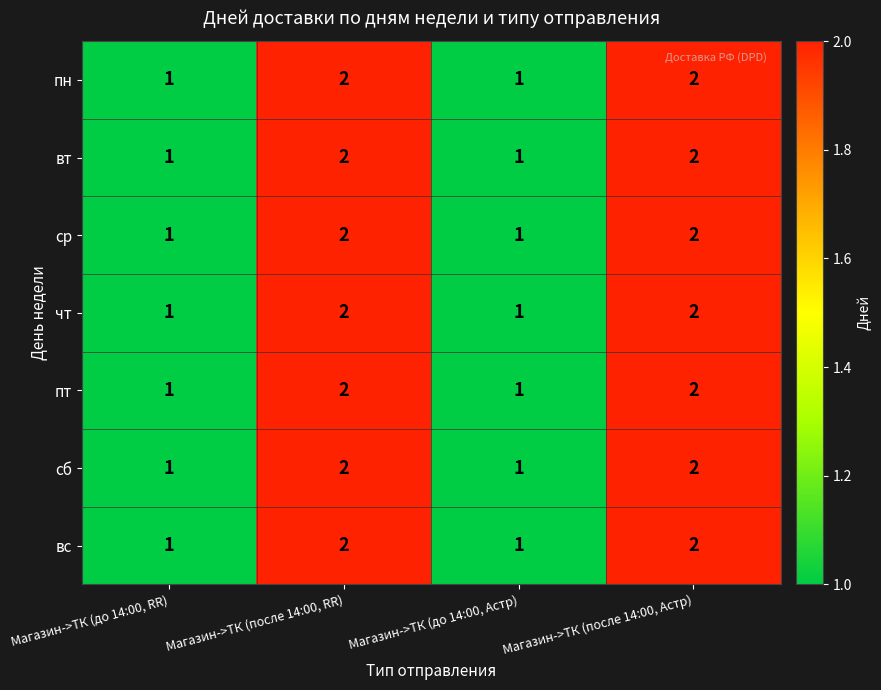

What is the sum of the вс values at Магазин->ТК (после 14:00, Астр) and Магазин->ТК (до 14:00, Астр)?

3